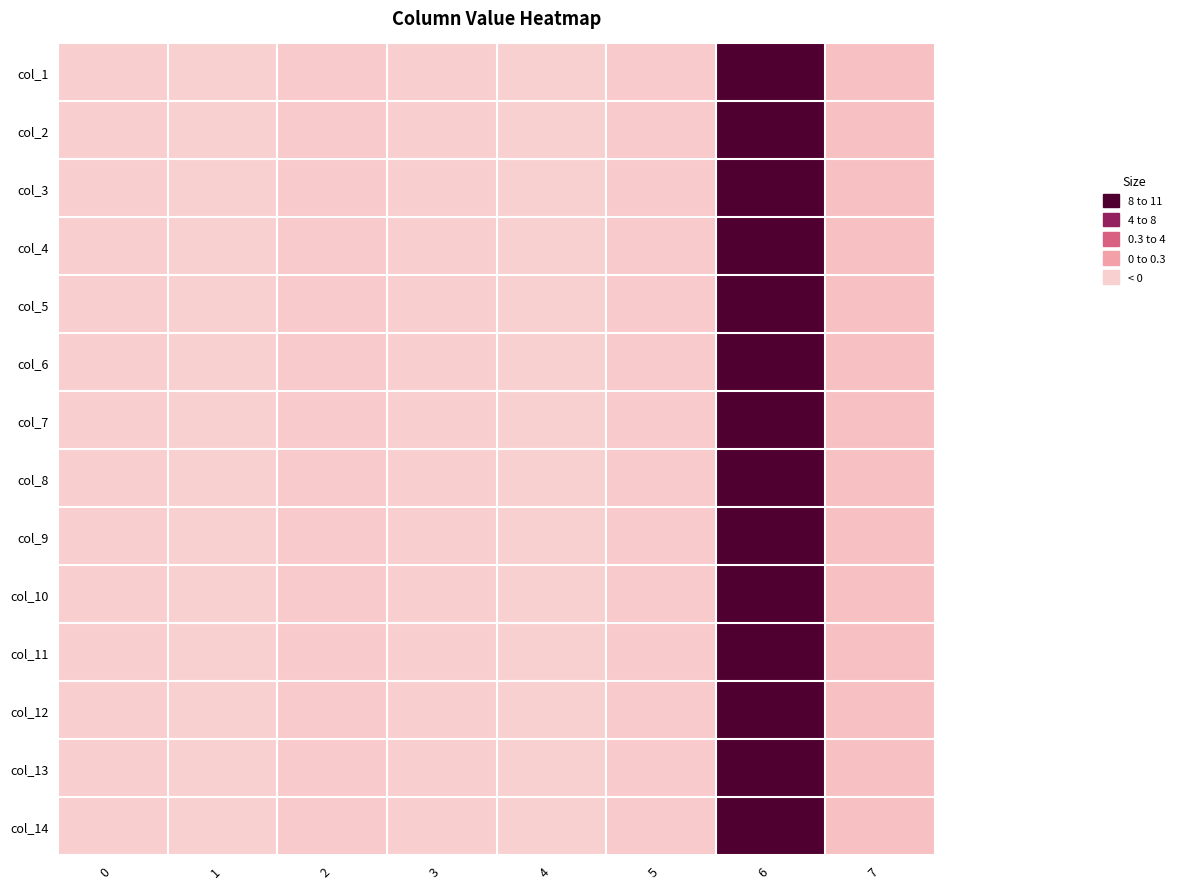

What is the total value across all series at 2?

5.6